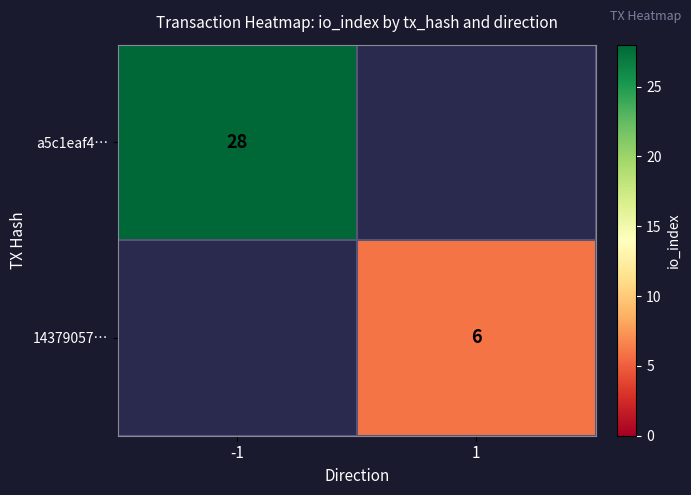

Is it true that 14379057… equals 10.5 at 1?

False